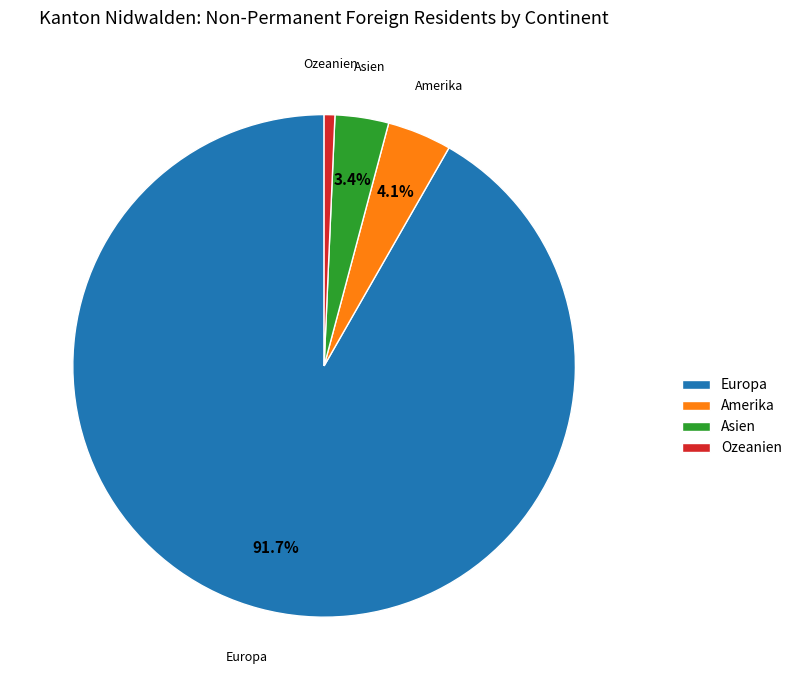

The Ozeanien slice represents 11% of the pie. True or false?

False